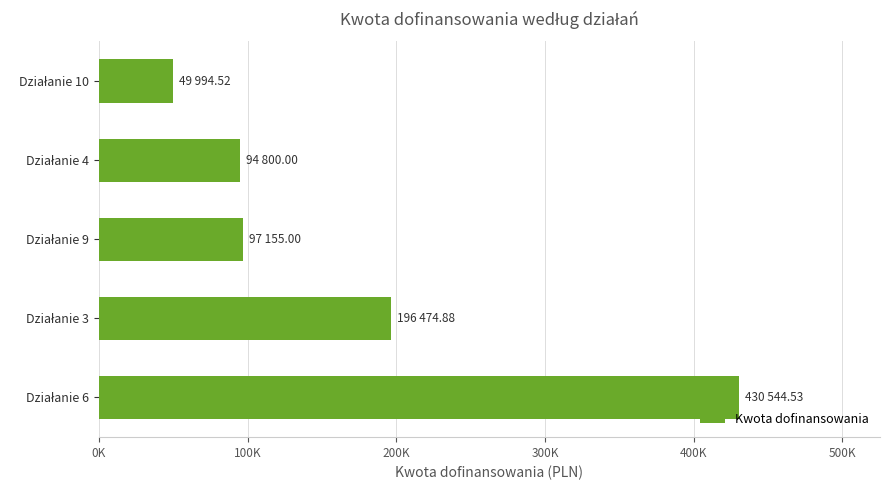

What is the difference between the maximum and minimum values?

380550.0